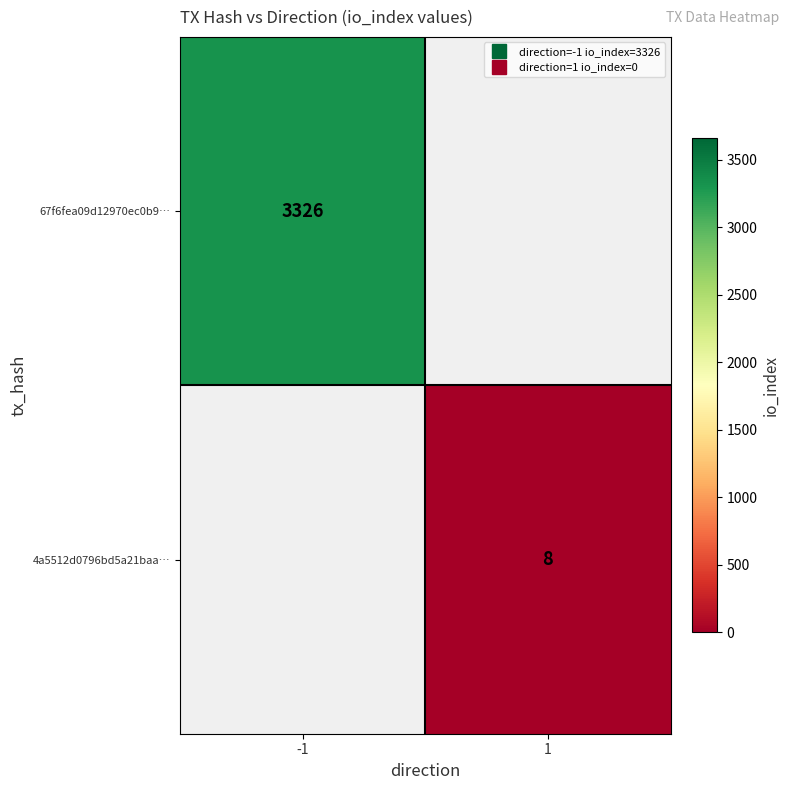

At how many categories does at least one series exceed 1717?

1